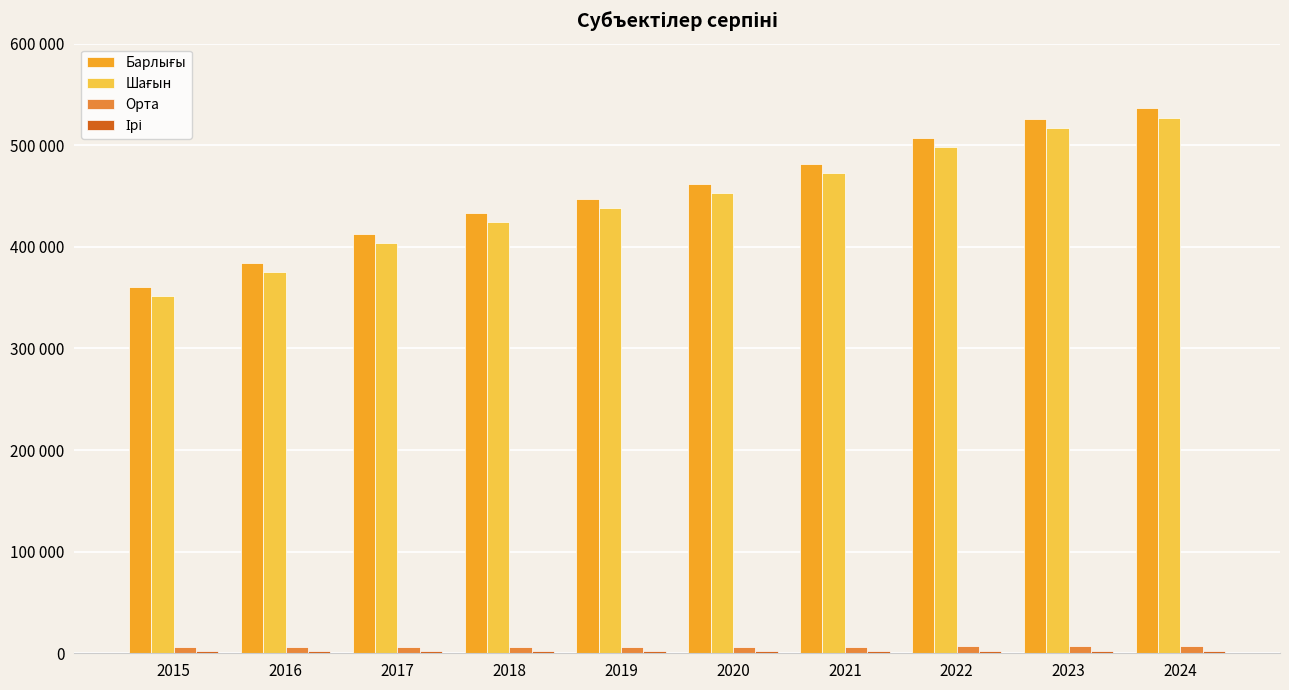

What is the total value across all series at 2022?

1014476